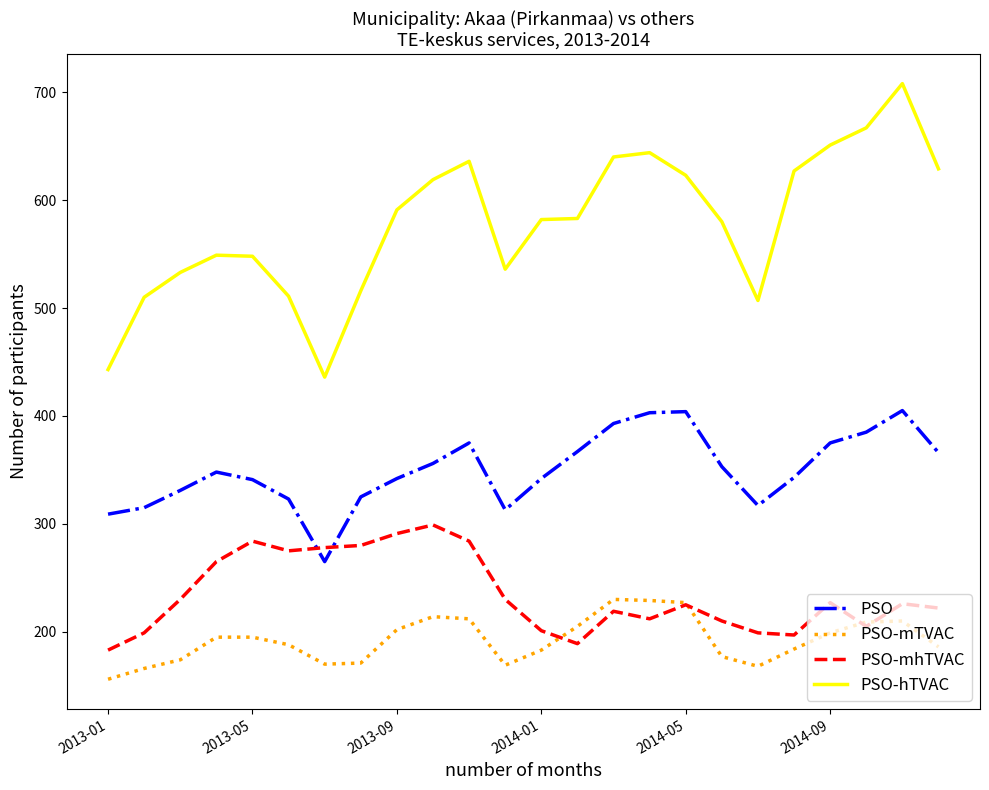

True or false: PSO-hTVAC and PSO-mhTVAC cross at least once.

False